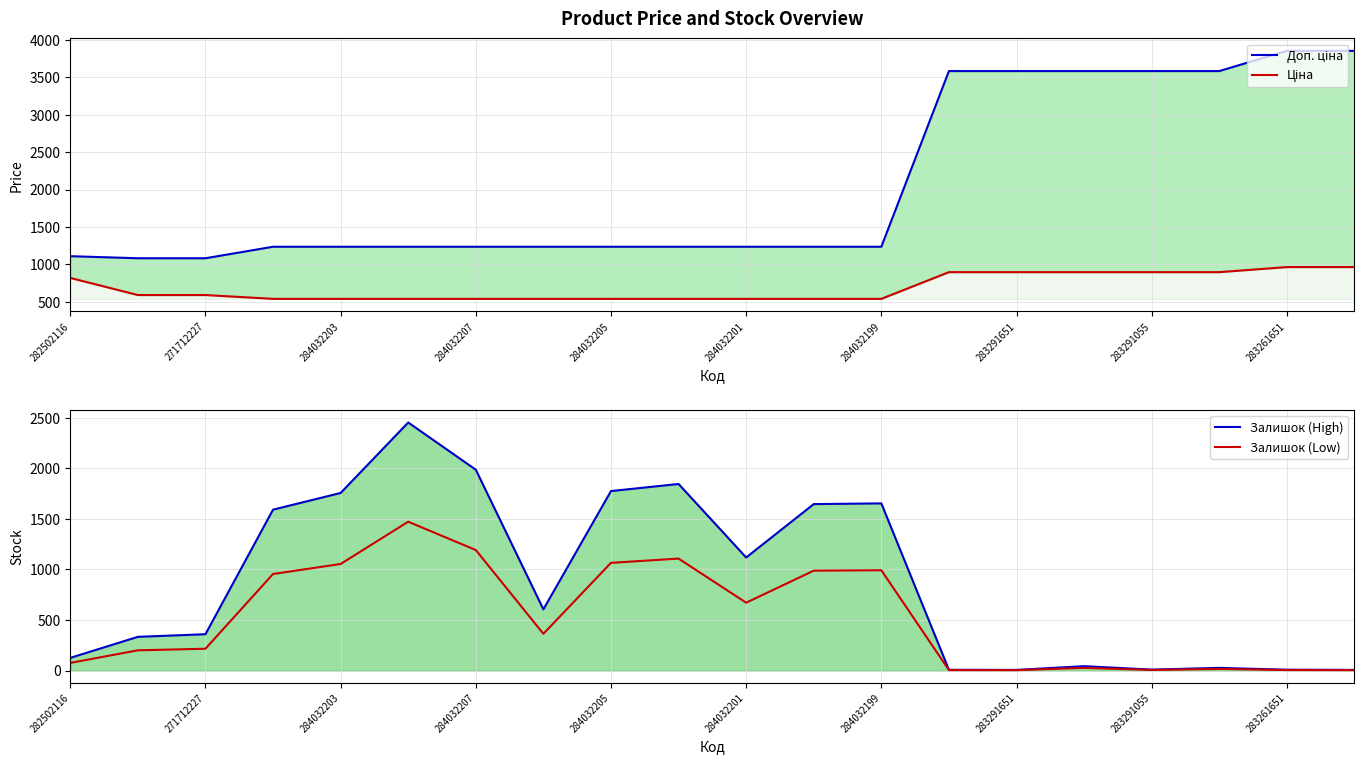

Between 284032203 and 284032207, which is larger?

284032203